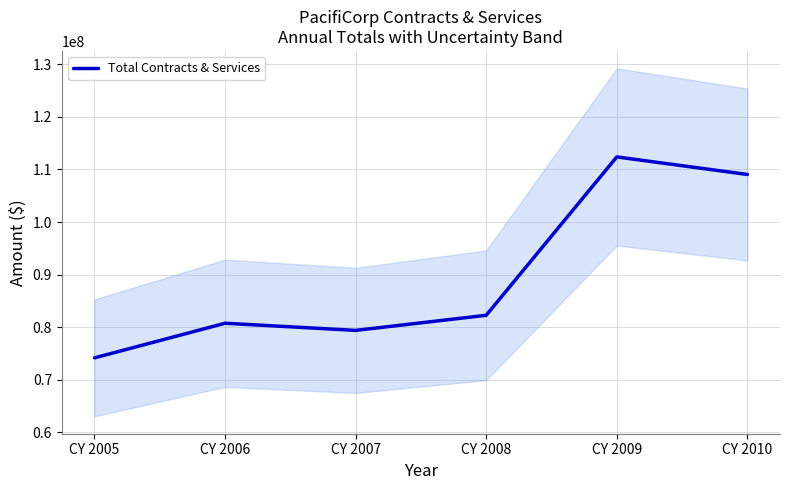

The value at CY 2010 is 50212327.7. True or false?

False